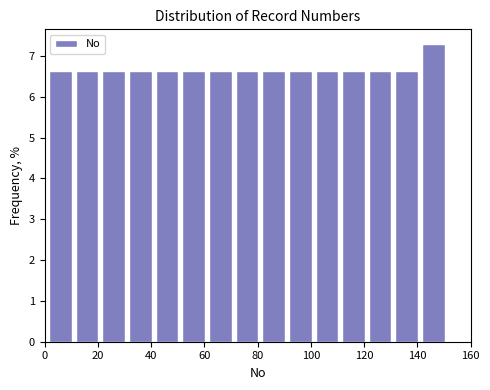

Reading left to right, list every bar in this chart as the range it spans on the x-axis followed by its height. Neither the bar edges nor the heights are printed on the chart, so give them approximately, as read against the axes.

1 to 11: 6.6
11 to 21: 6.6
21 to 31: 6.6
31 to 41: 6.6
41 to 51: 6.6
51 to 61: 6.6
61 to 71: 6.6
71 to 81: 6.6
81 to 91: 6.6
91 to 101: 6.6
101 to 111: 6.6
111 to 121: 6.6
121 to 131: 6.6
131 to 141: 6.6
141 to 151: 7.3